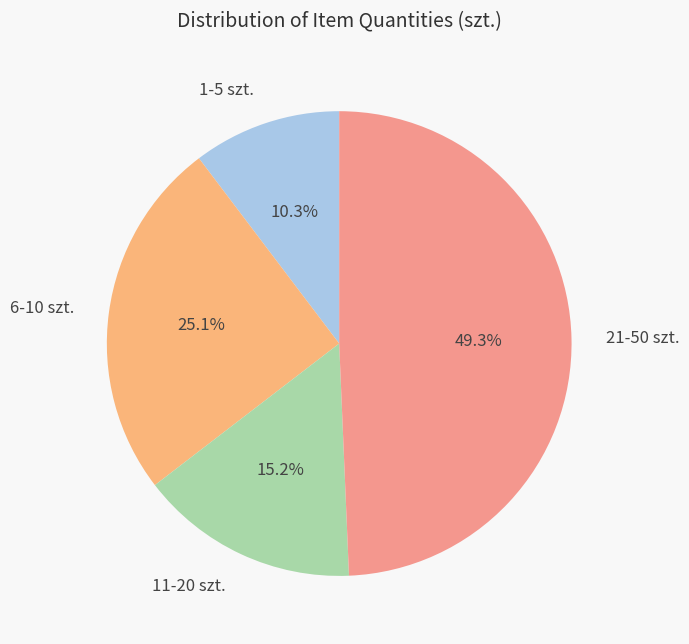

Between 11-20 szt. and 6-10 szt., which is larger?

6-10 szt.